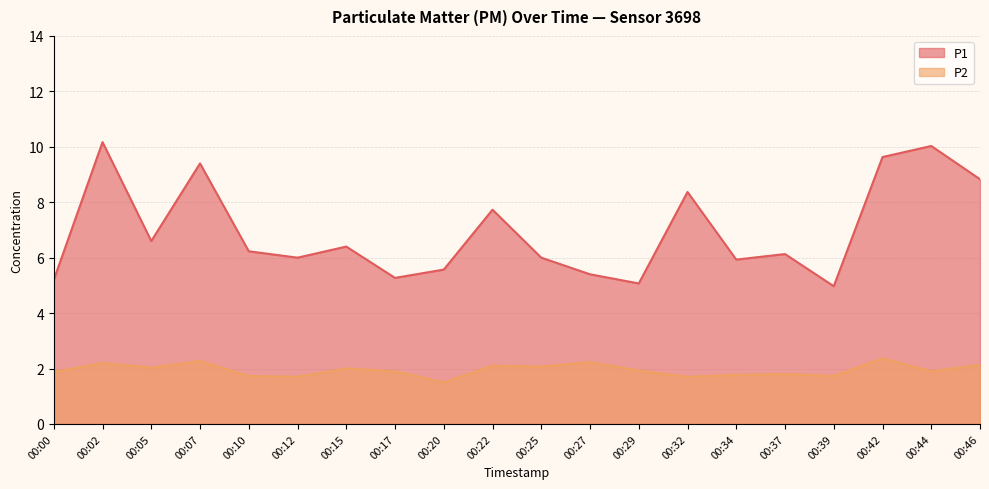

What is the approximate value of P1 at 00:32?

8.4